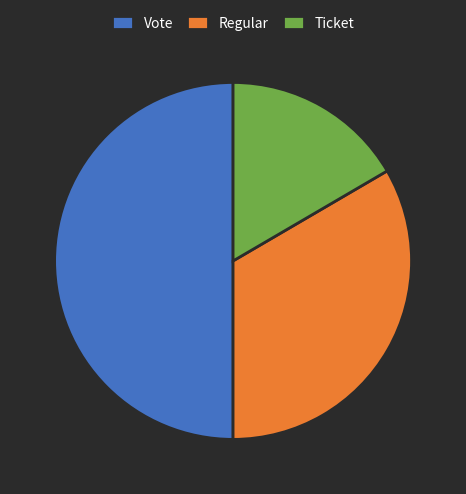

Which category has the smallest portion of the pie?

Ticket